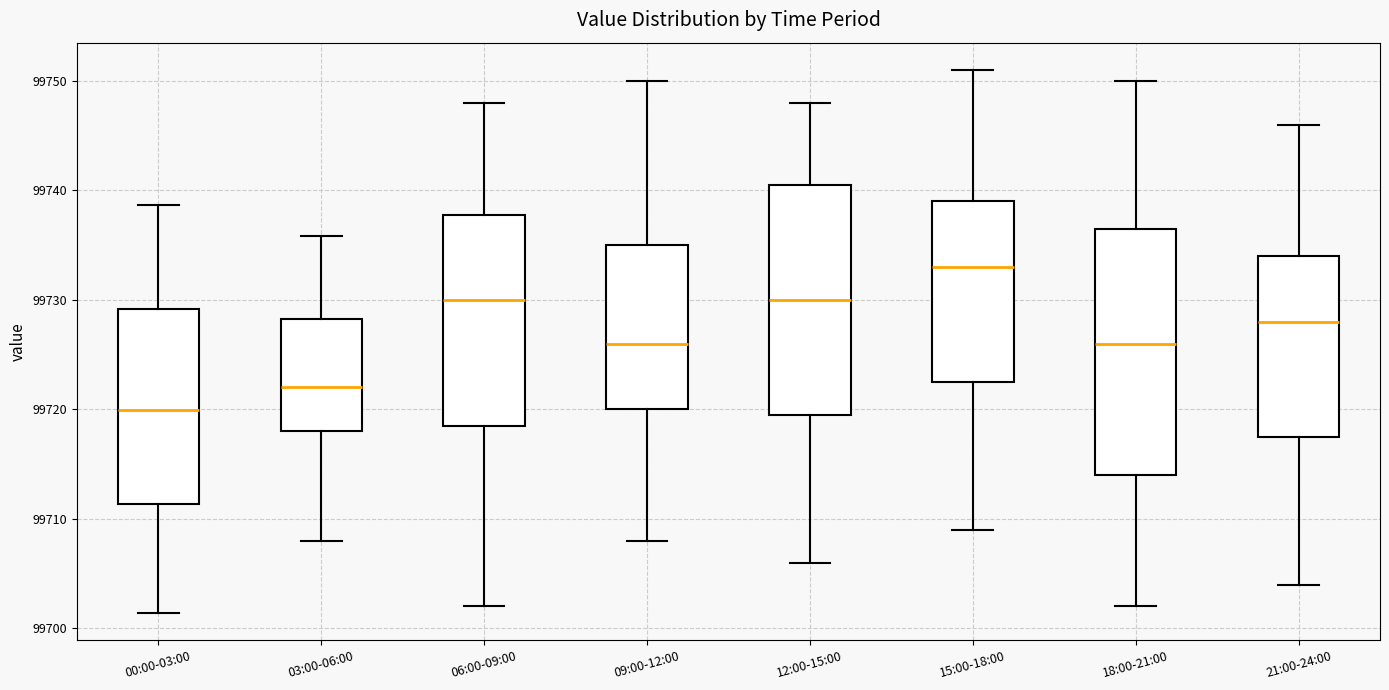

Reading left to right, read every box against the y-axis: the position of its median line, the range the box covers, and the ends of its whiskers. The values are not printed on the chart, so give them approximately, as read against the axis.

00:00-03:00: median 99720, box 99711 to 99729, whiskers 99701 to 99739
03:00-06:00: median 99722, box 99718 to 99728, whiskers 99708 to 99736
06:00-09:00: median 99730, box 99719 to 99738, whiskers 99702 to 99748
09:00-12:00: median 99726, box 99720 to 99735, whiskers 99708 to 99750
12:00-15:00: median 99730, box 99720 to 99741, whiskers 99706 to 99748
15:00-18:00: median 99733, box 99723 to 99739, whiskers 99709 to 99751
18:00-21:00: median 99726, box 99714 to 99737, whiskers 99702 to 99750
21:00-24:00: median 99728, box 99718 to 99734, whiskers 99704 to 99746